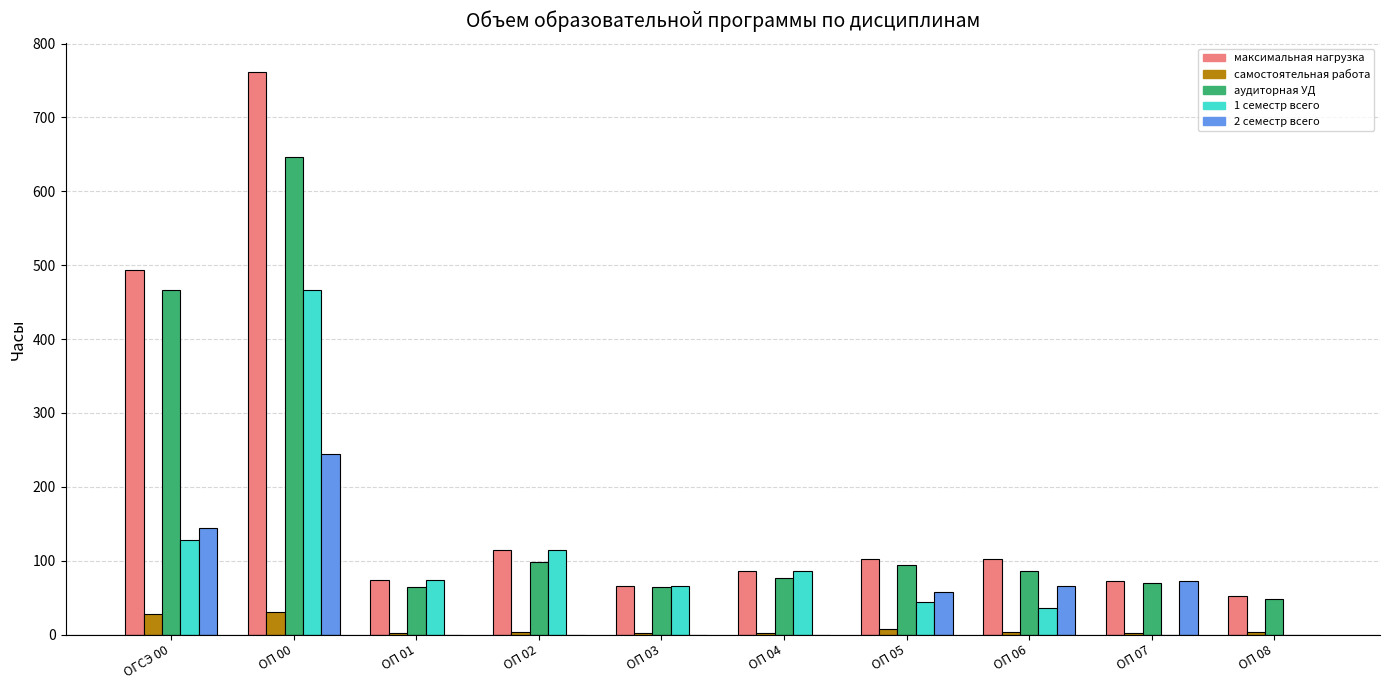

At which category is the sum across all series the highest?

ОП 00